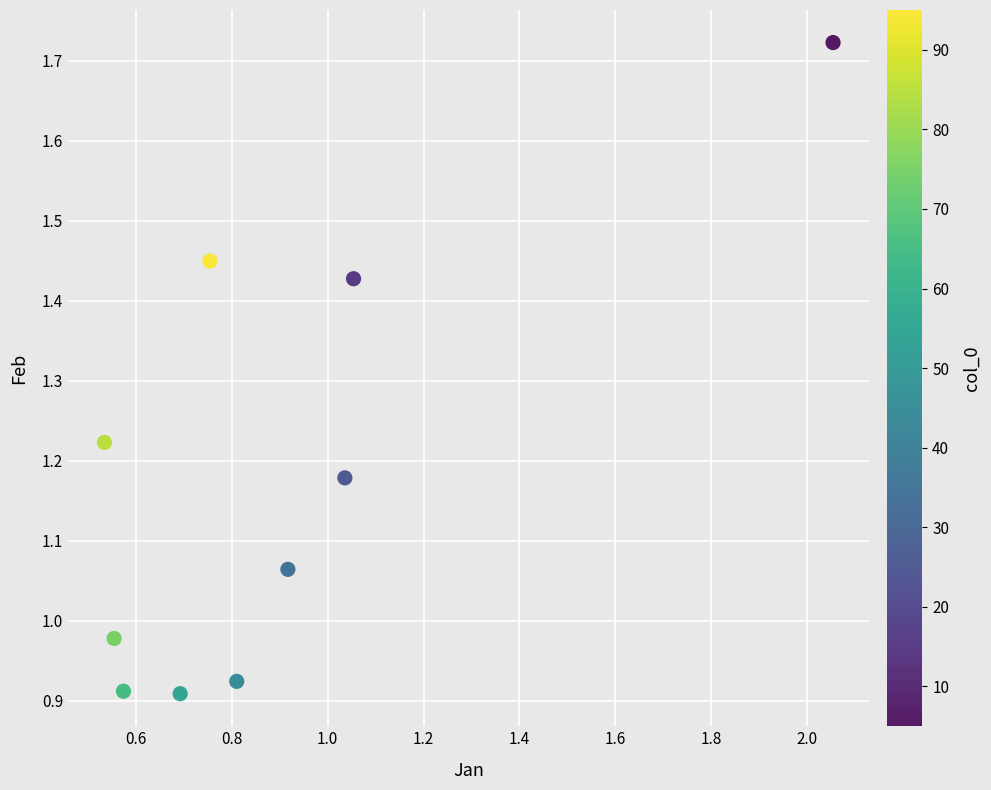

What is the range of Y values (max minus min)?

0.8